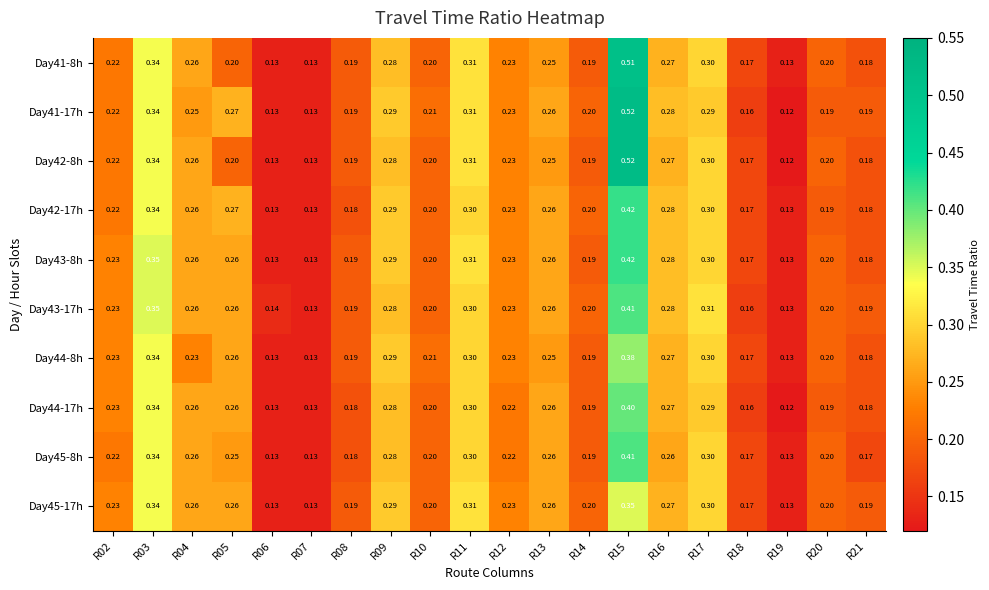

Is the value of Day42-17h at R13 greater than the value of Day42-8h at R14?

Yes